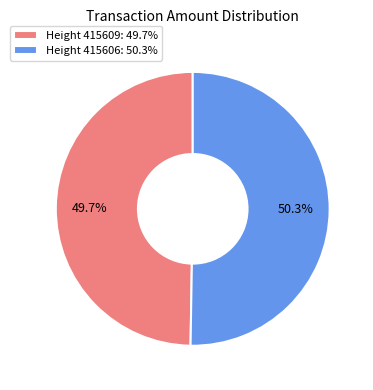

Rank the categories by value from lowest to highest.

Height 415609: 49.7%, Height 415606: 50.3%